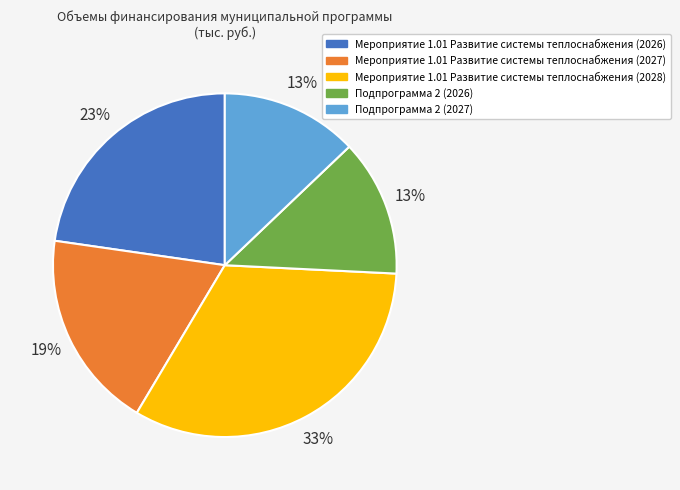

What is the ratio of the value at Мероприятие 1.01 Развитие системы теплоснабжения (2027) to the value at Подпрограмма 2 (2026)?

1.5